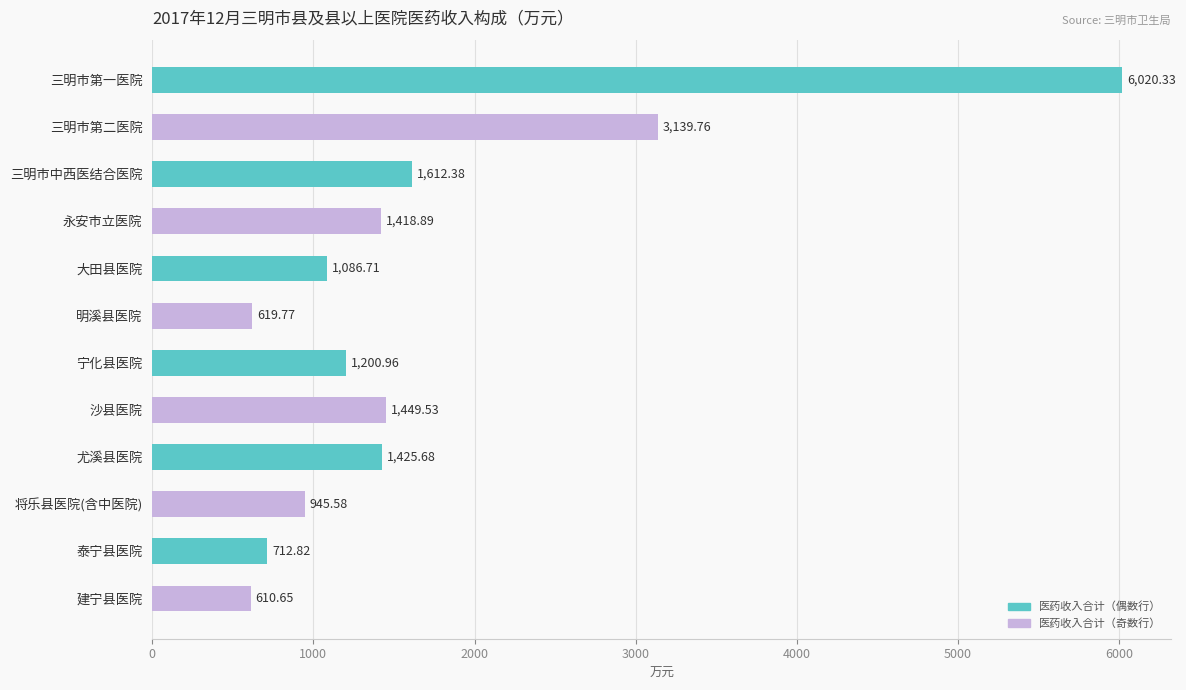

What is the label of the 1st bar from the top?

三明市第一医院